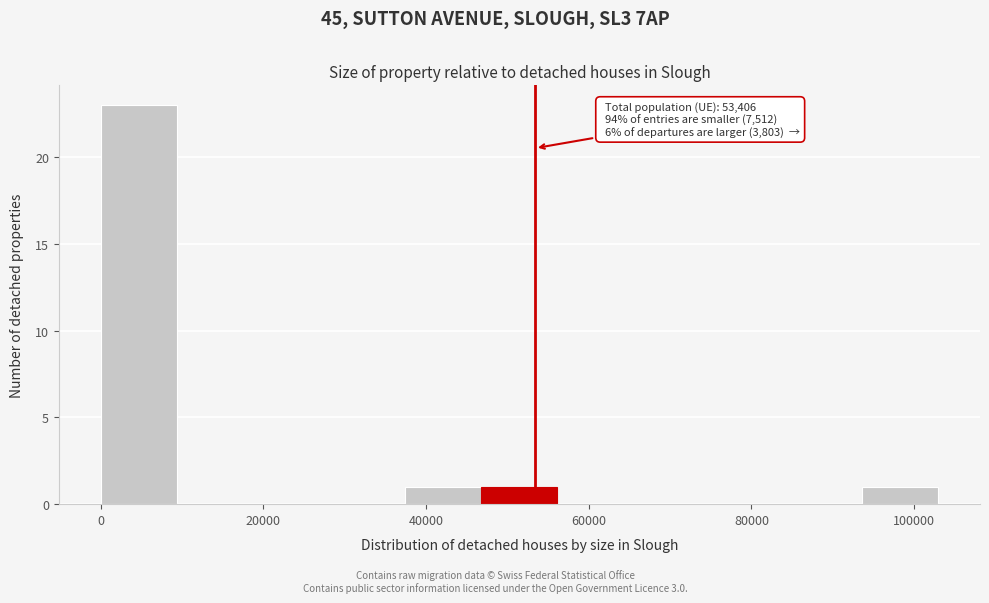

Which range on the x-axis has the tallest bar?

0 to 10000